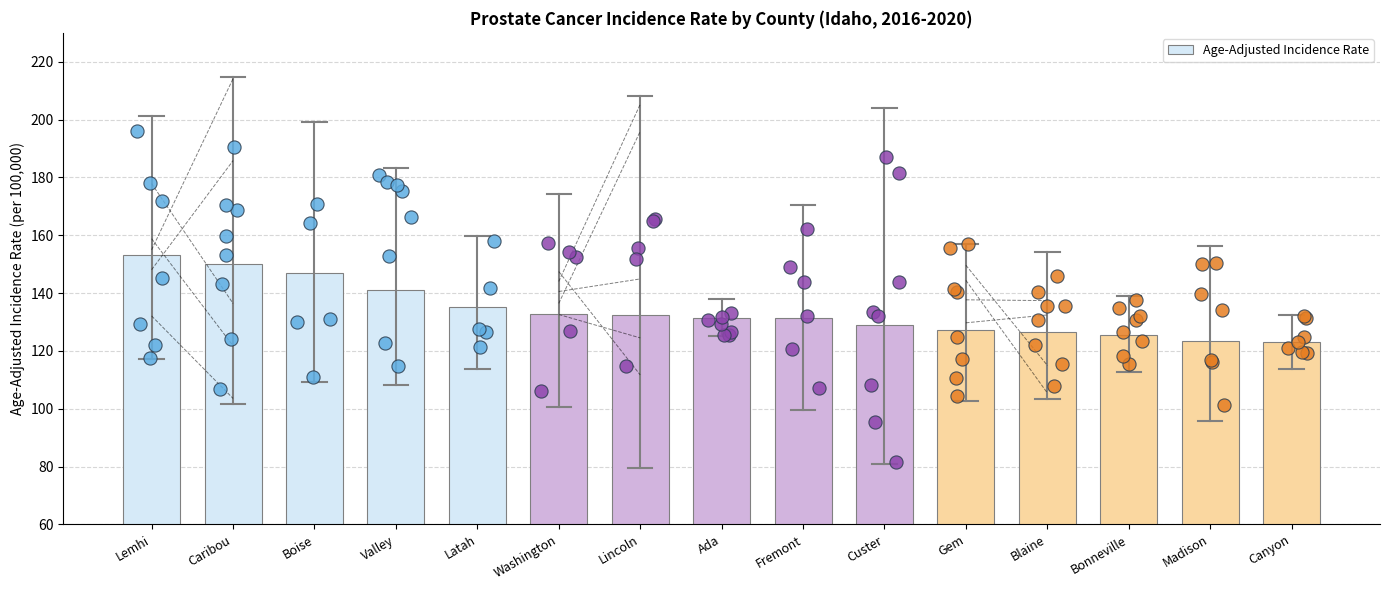

Approximately how many times larger is the value at Boise compared to Madison?

1.2